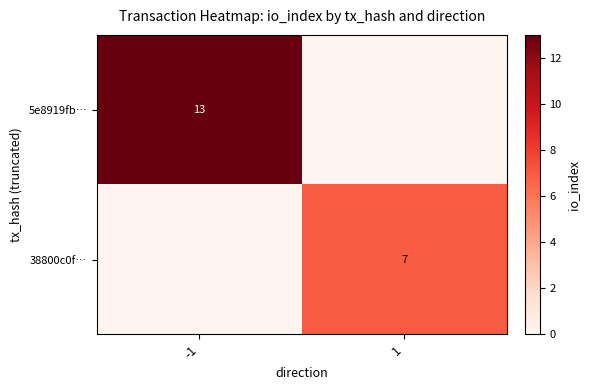

The 38800c0f… series shows 7 at 1. True or false?

True